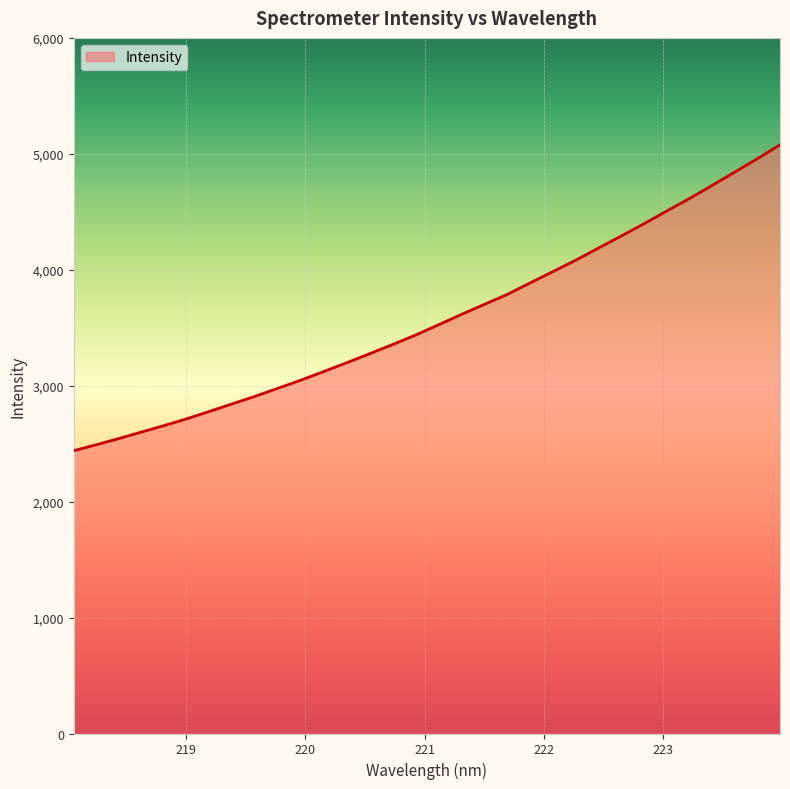

What is the greatest value displayed?

5077.7